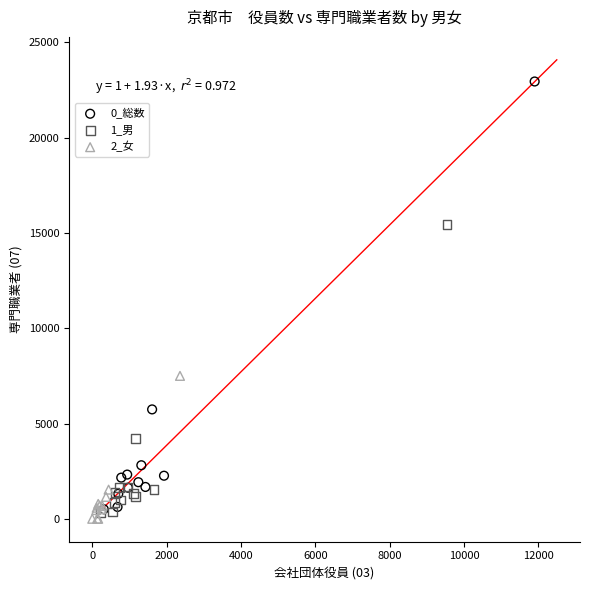

Which series contains the lowest Y value?

2_女